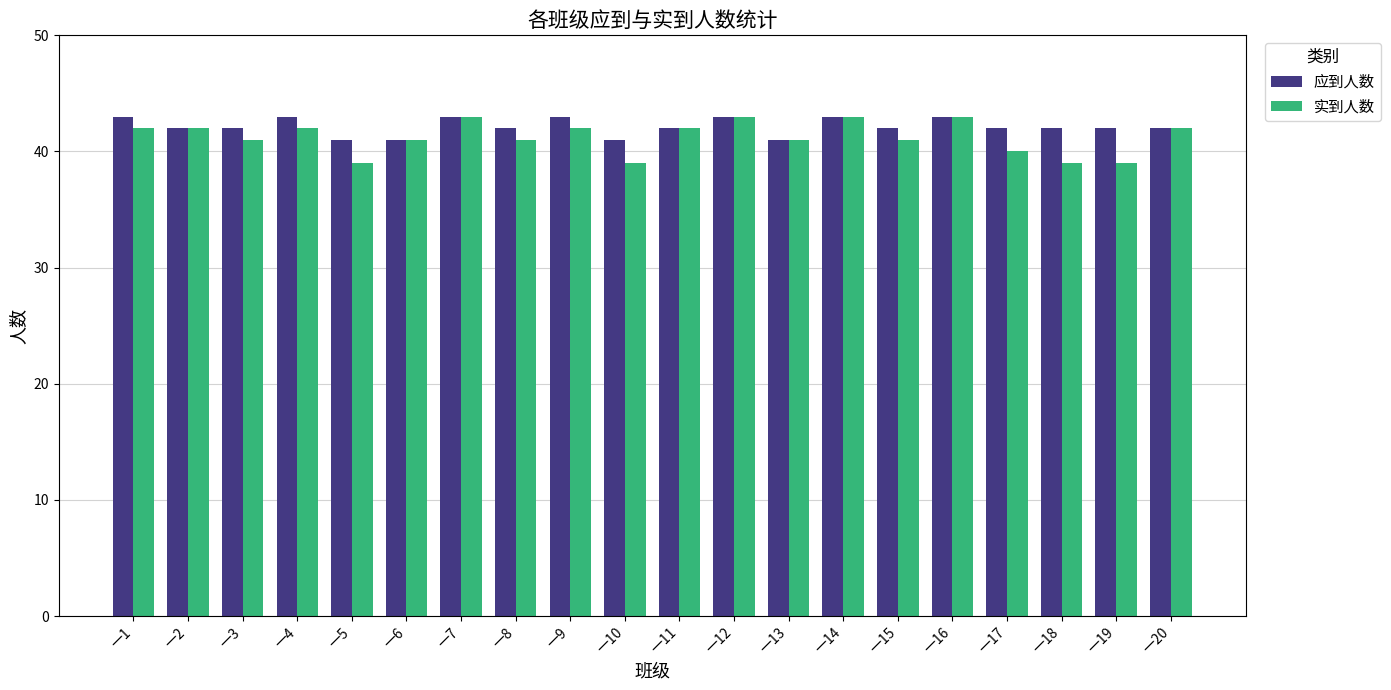

What is the sum of all 实到人数 values?

825